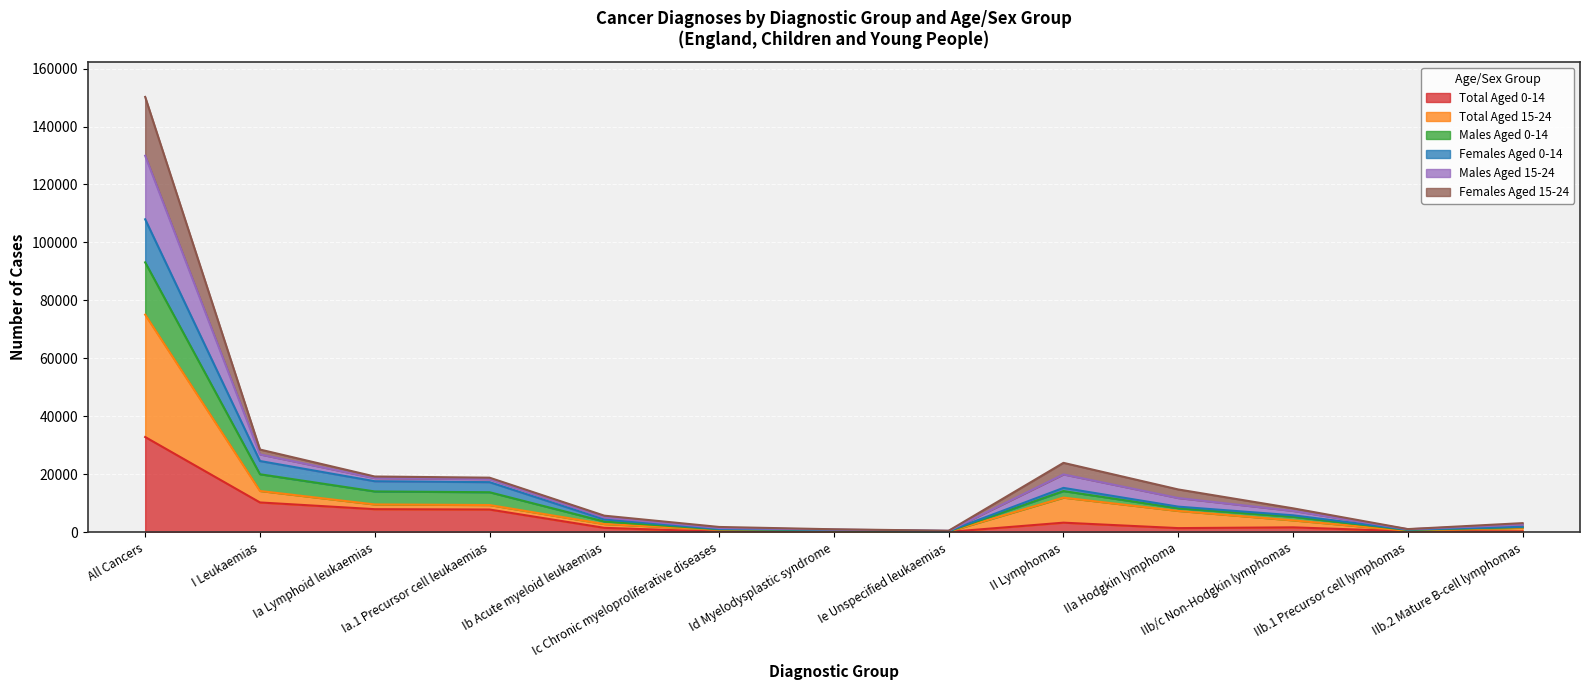

At which label does Total Aged 0-14 reach its peak?

All Cancers